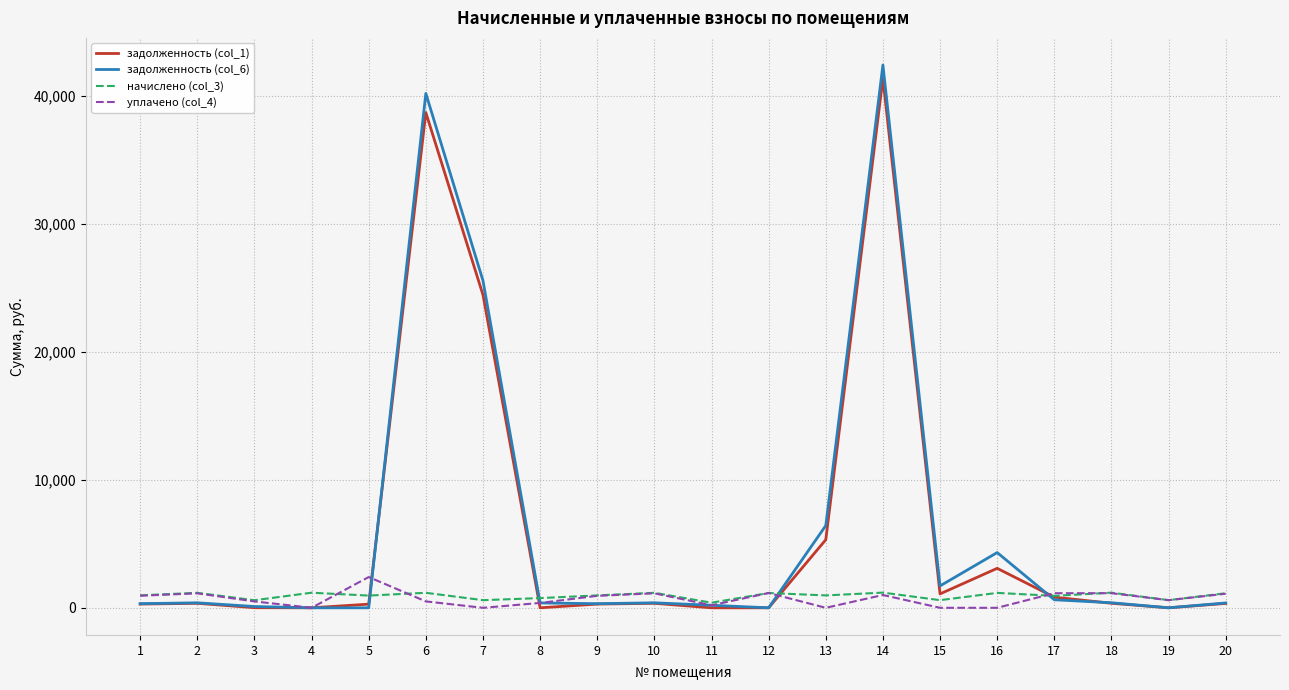

What is the total value across all series at 4?

1178.8